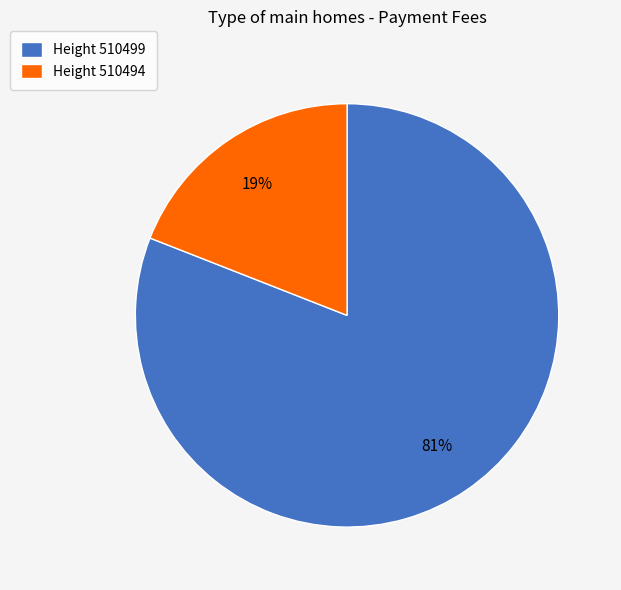

Do Height 510494 and Height 510499 together represent more than half of the pie?

Yes